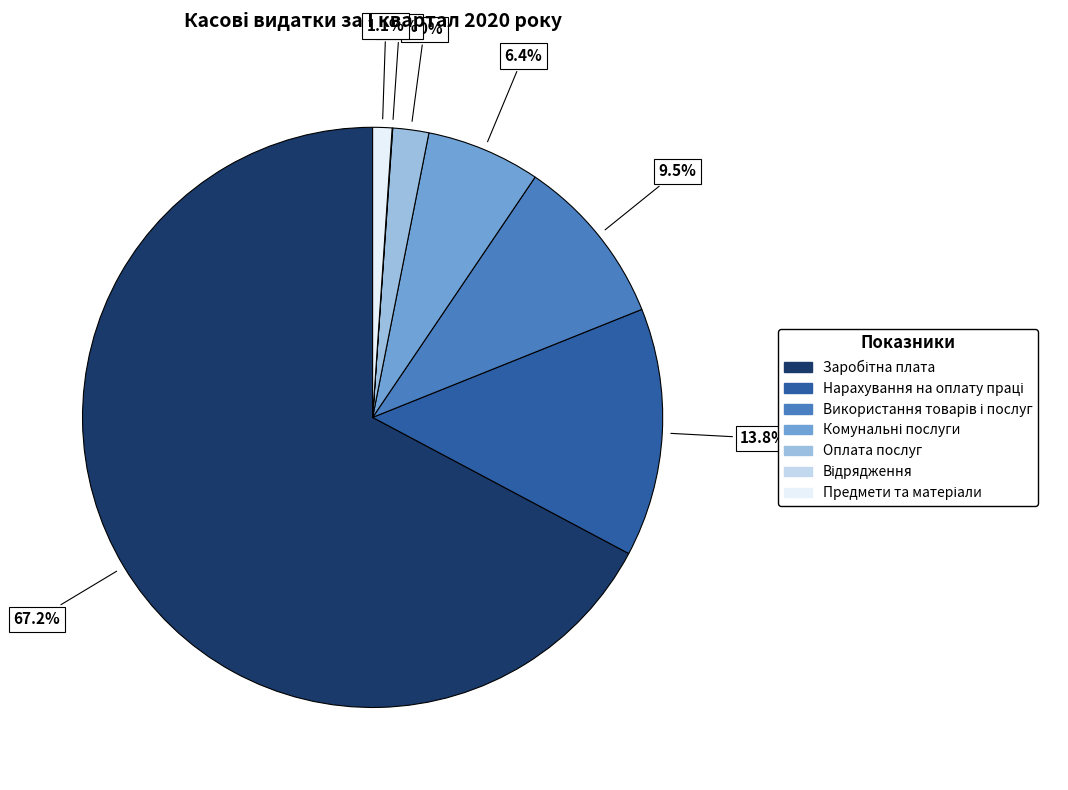

Does any single category account for the majority?

Yes